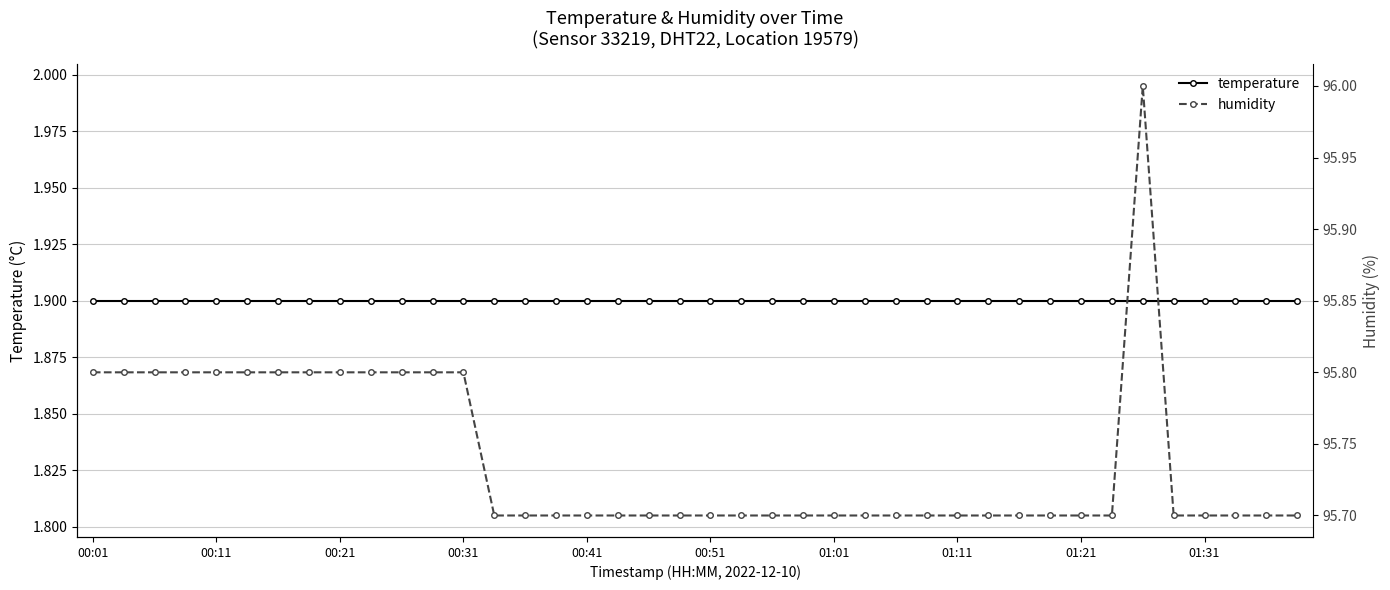

What is the maximum value shown in the chart?

96.0